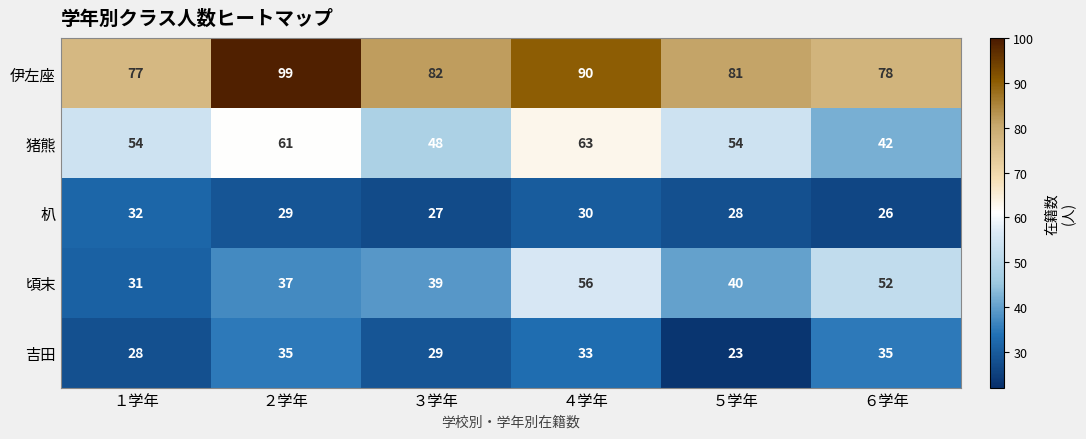

At which category is the sum across all series the highest?

４学年